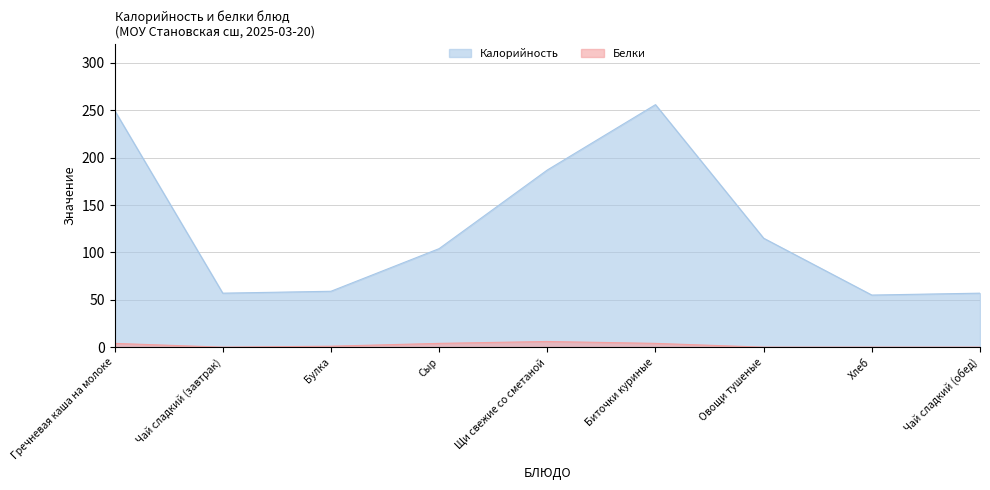

What is the difference between the second highest and second lowest values in the Калорийность series?

193